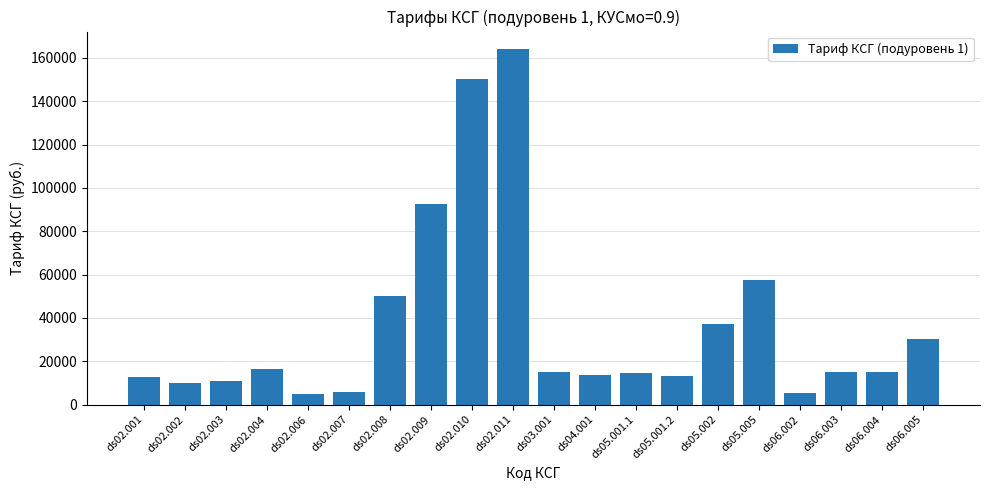

Between ds06.005 and ds02.011, which is larger?

ds02.011